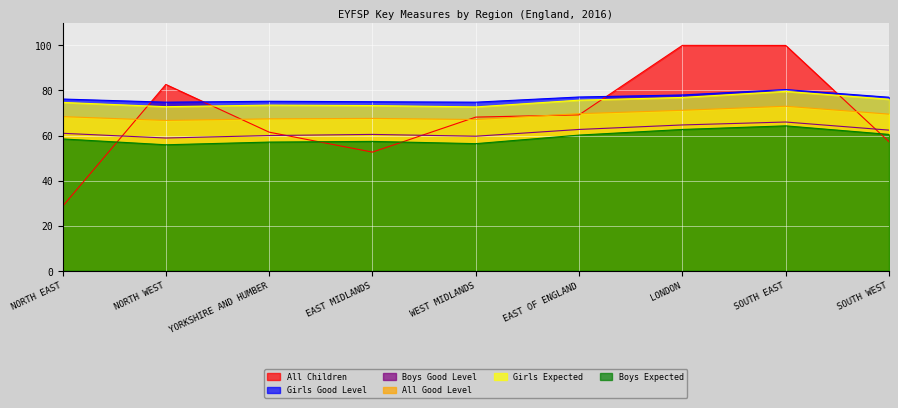

Between YORKSHIRE AND HUMBER and NORTH WEST, which is larger?

NORTH WEST